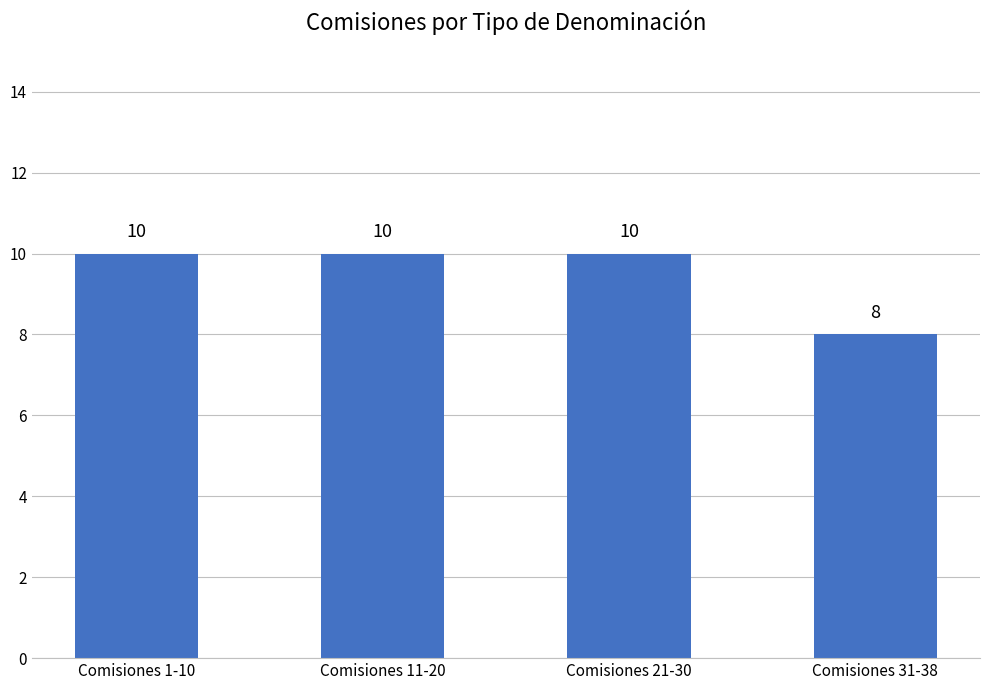

Are the bars grouped side by side (vs. stacked)?

No